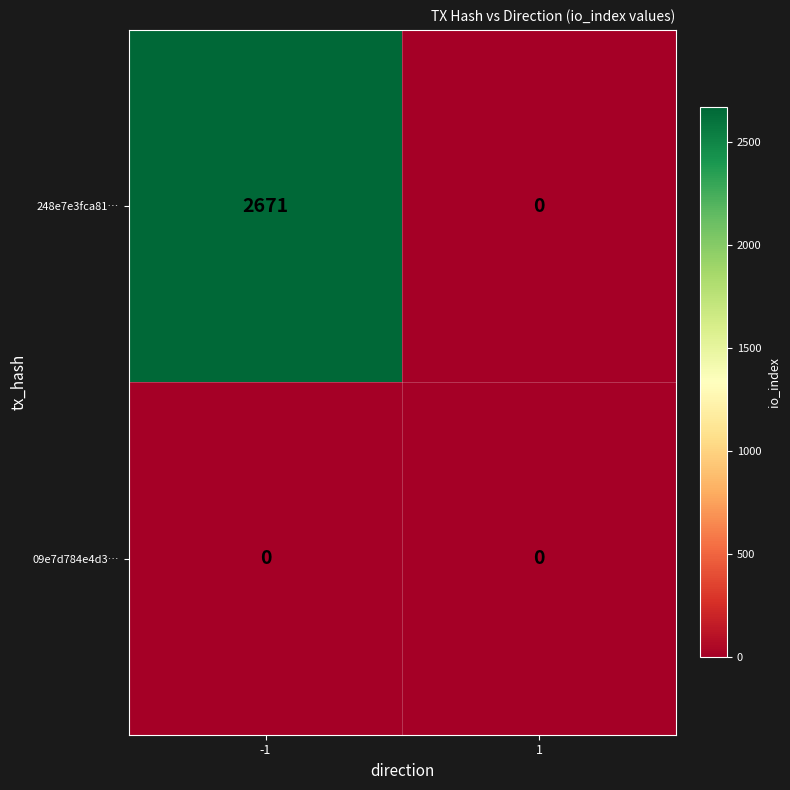

Rank the series by their average value, from lowest to highest.

09e7d784e4d3…, 248e7e3fca81…